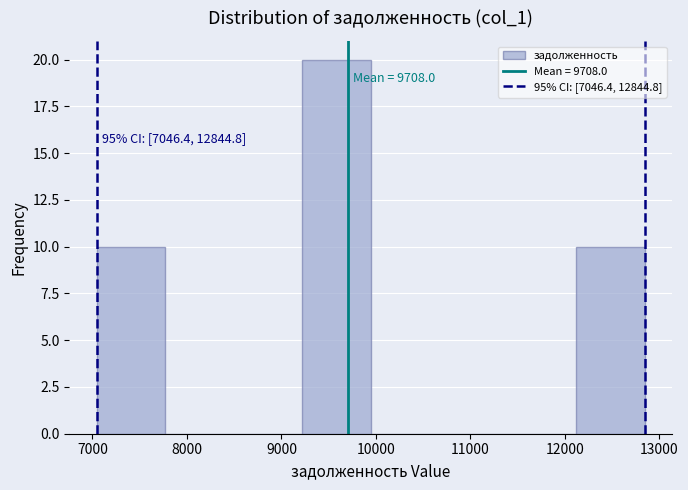

Over which range of the x-axis is the bar tallest?

9200 to 9900